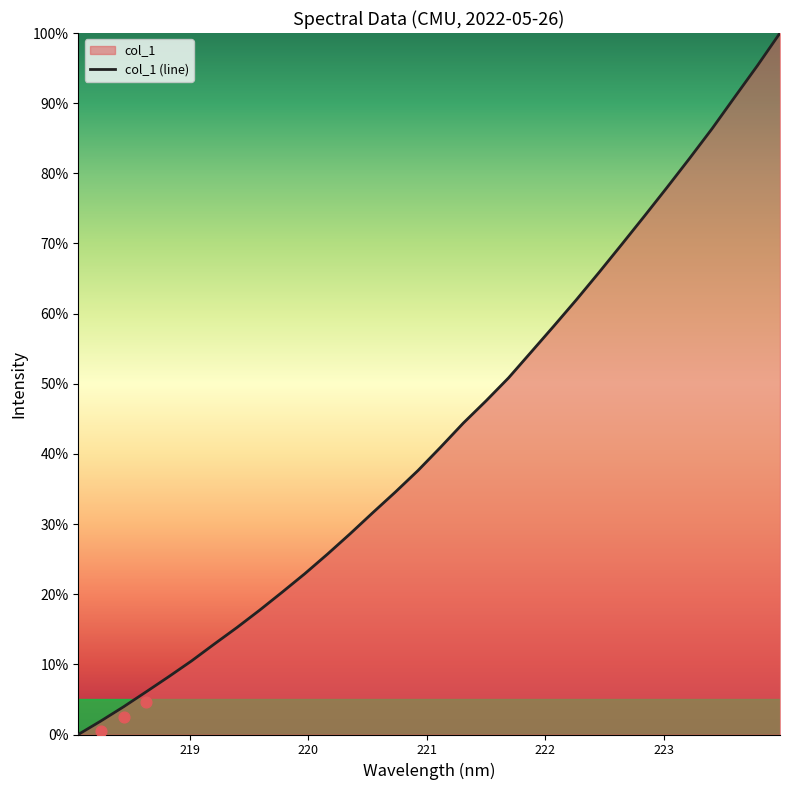

Between 220.9264 and 221.3083, which is larger?

221.3083